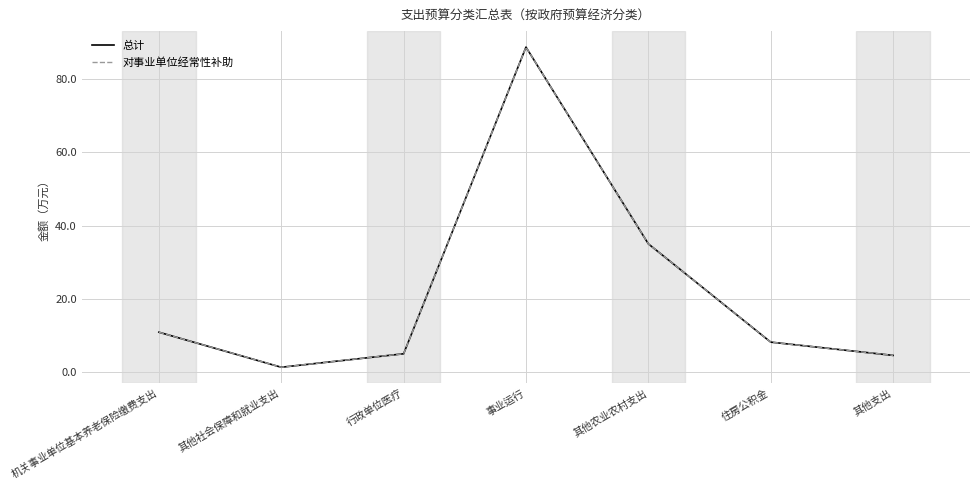

Reading left to right, what are all the values shown in this chart?

总计: 10.8	1.3	4.9	88.8	35.0	8.1	4.5
对事业单位经常性补助: 10.8	1.3	4.9	88.8	35.0	8.1	4.5